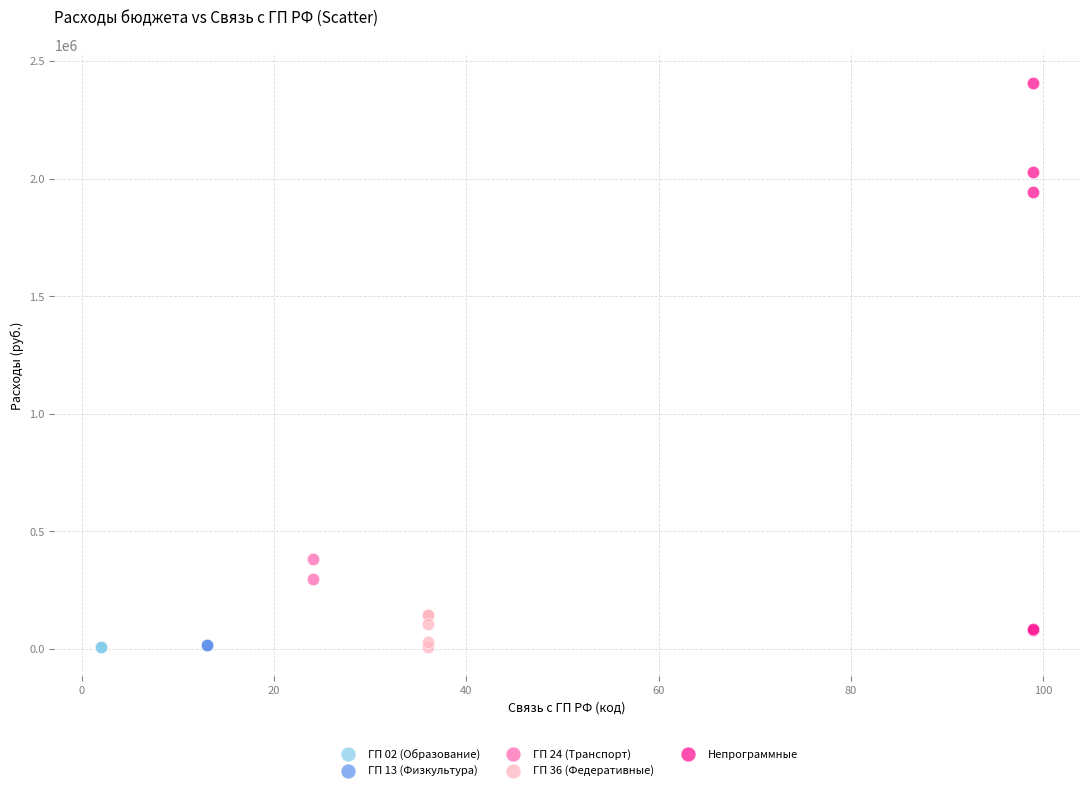

What are all the series names shown in the legend?

ГП 02 (Образование), ГП 13 (Физкультура), ГП 24 (Транспорт), ГП 36 (Федеративные), Непрограммные